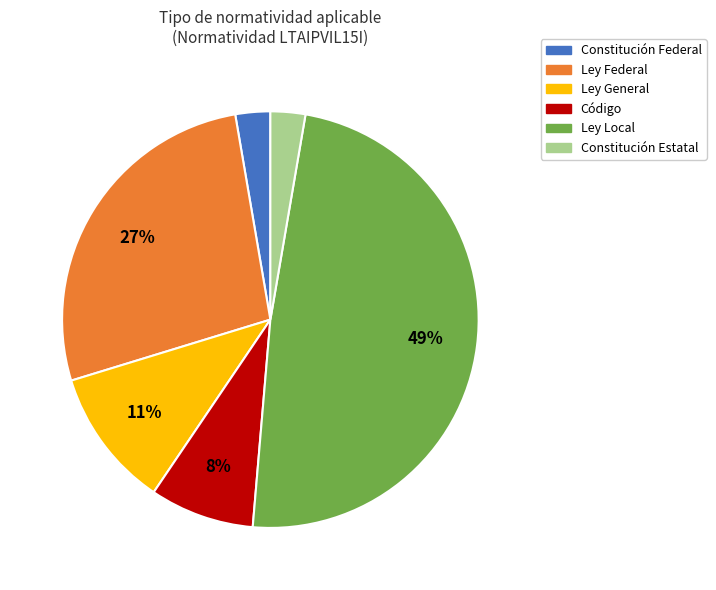

To the nearest percent, what is the difference between the largest and smallest slice percentages?

46%